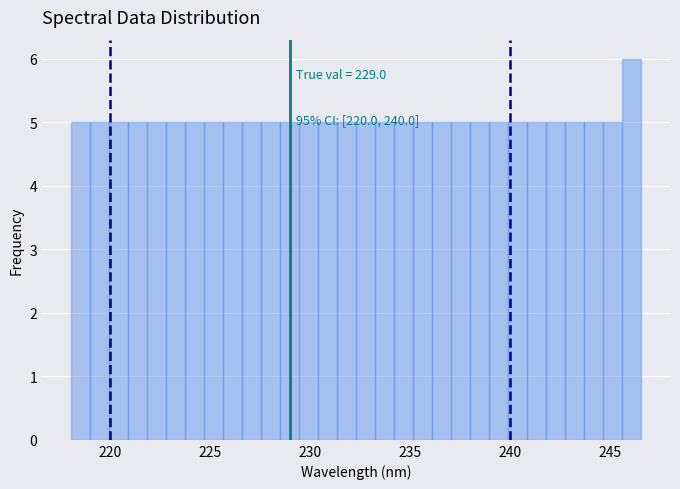

Around what value on the x-axis is the tallest bar? Give the approximate position of its centre, as read against the axis.

246.0